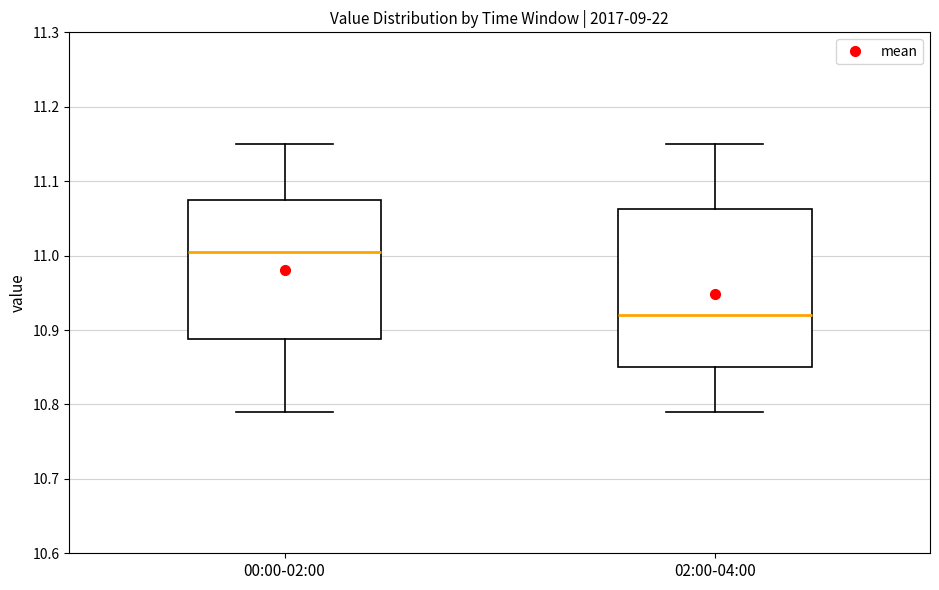

Comparing the boxes themselves (not the whiskers), which one is the tallest?

02:00-04:00